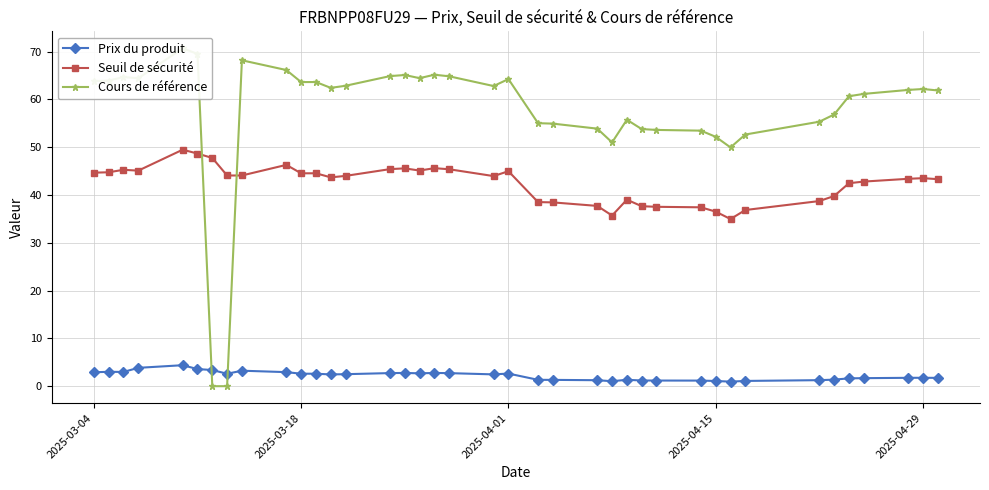

Reading left to right, what are all the values shown in this chart?

Prix du produit: 2.9	3.0	3.0	3.8	4.4	3.6	3.4	2.6	3.2	2.9	2.6	2.6	2.5	2.5	2.7	2.8	2.7	2.8	2.7	2.5	2.6	1.3	1.3	1.2	1.0	1.3	1.2	1.2	1.2	1.1	0.9	1.1	1.3	1.4	1.6	1.7	1.8	1.8	1.7
Seuil de sécurité: 44.7	44.8	45.3	45.1	49.5	48.7	47.7	44.1	44.1	46.3	44.5	44.5	43.7	44.0	45.4	45.6	45.1	45.6	45.4	44.0	45.0	38.5	38.5	37.7	35.7	39.0	37.7	37.5	37.4	36.5	35.0	36.9	38.7	39.8	42.5	42.8	43.4	43.5	43.3
Cours de référence: 63.8	63.9	64.7	64.4	70.7	69.5	0.0	0.0	68.2	66.1	63.6	63.6	62.4	62.9	64.9	65.1	64.4	65.2	64.8	62.8	64.2	55.0	54.9	53.9	51.0	55.7	53.8	53.6	53.5	52.2	50.0	52.6	55.3	56.8	60.7	61.1	62.0	62.2	61.9